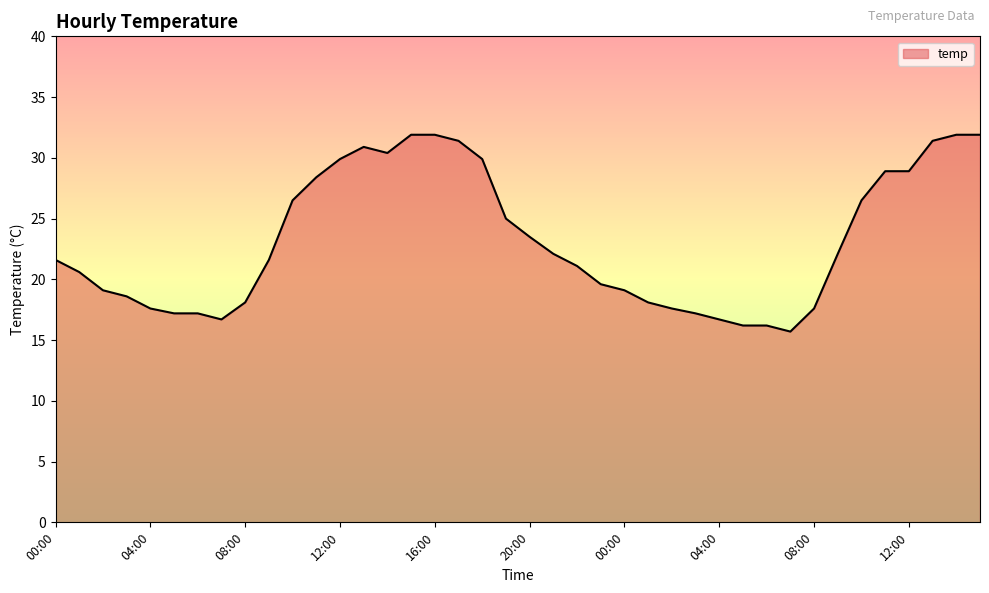

What is the difference between the maximum and minimum values?

16.2